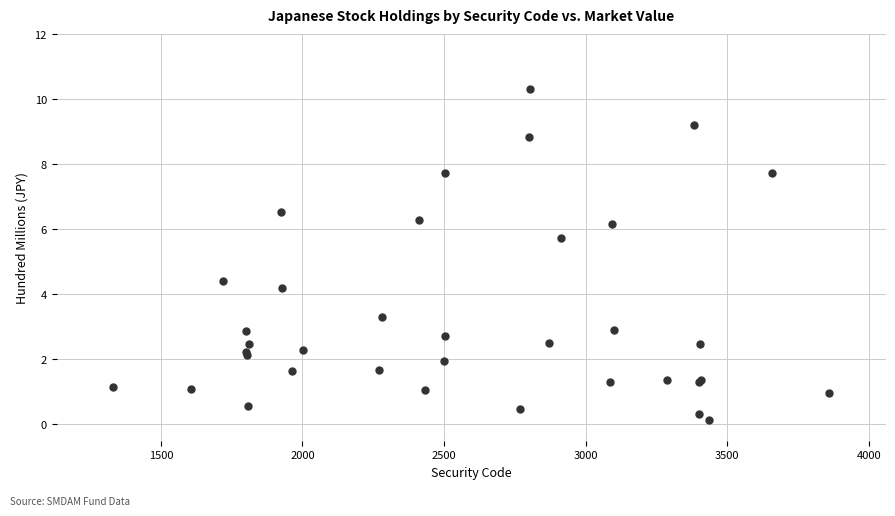

What Y value in the scatter plot is closest to 5?

4.4